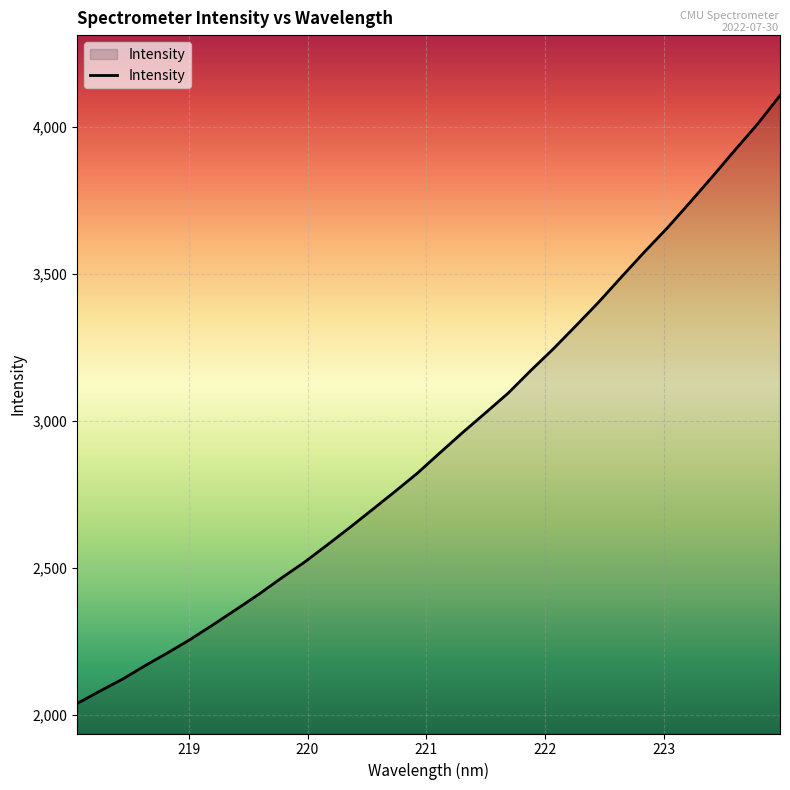

What is the greatest value displayed?

4107.7